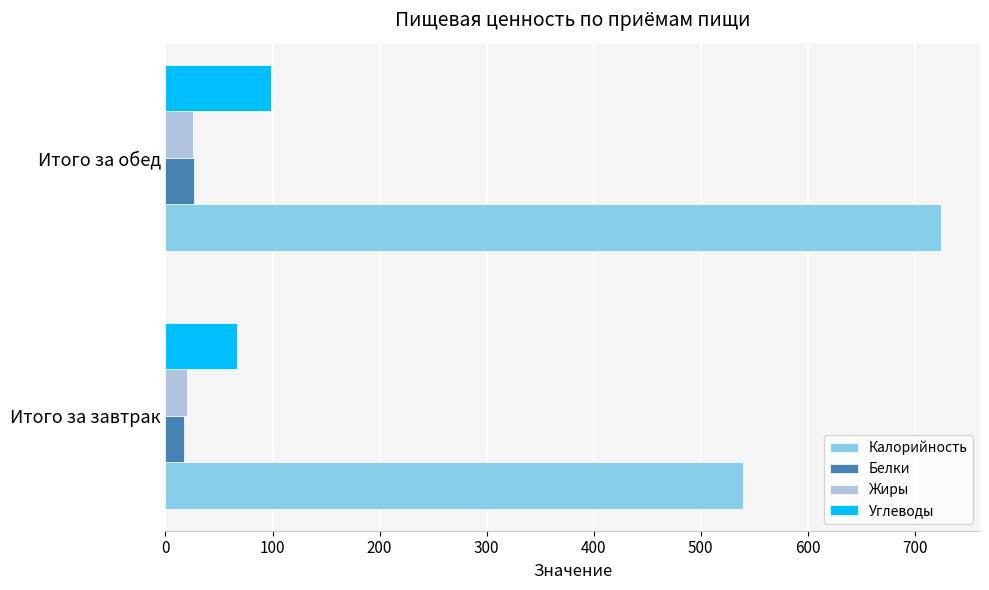

Where is Углеводы nearest to the value 82?

Итого за завтрак